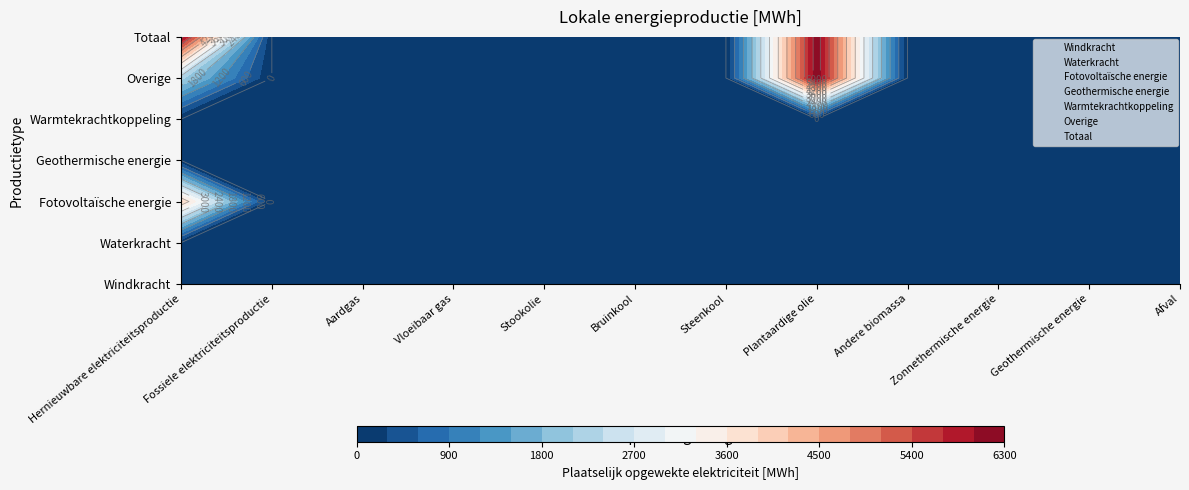

Which category has the highest value in the Overige series?

7